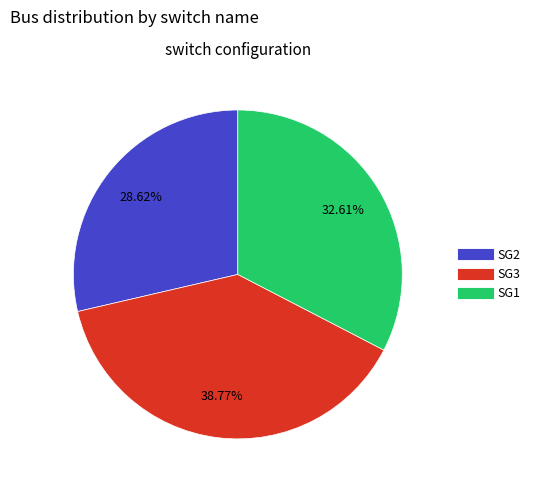

Is it true that SG2 is 34% of the pie?

False